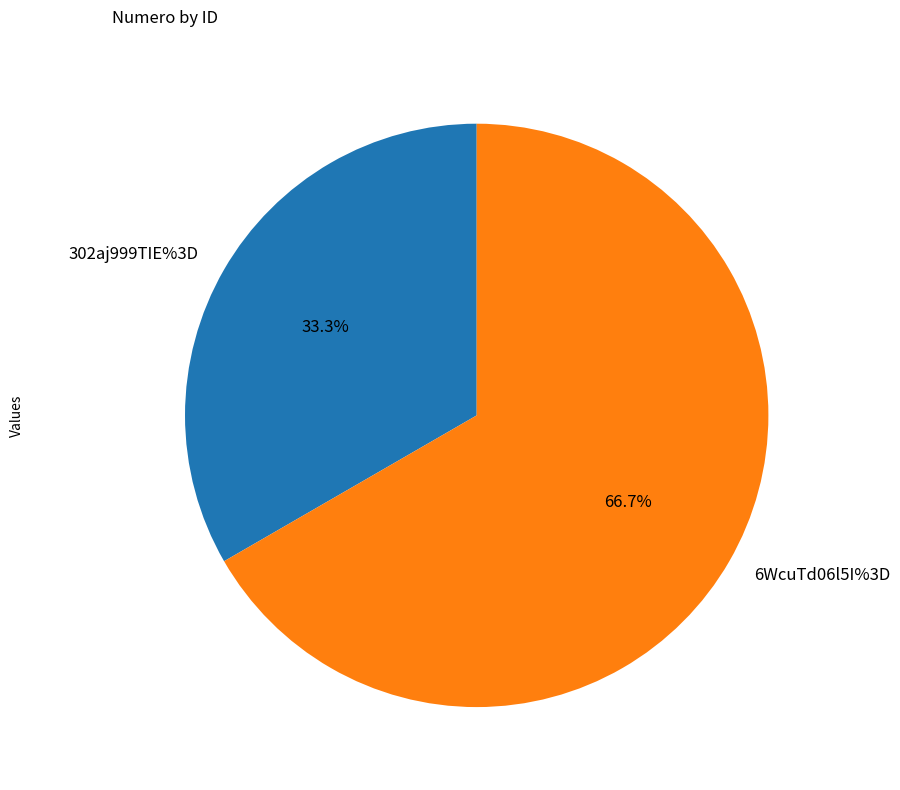

To the nearest percent, what is the combined percentage of 6WcuTd06l5I%3D and 302aj999TIE%3D?

100%